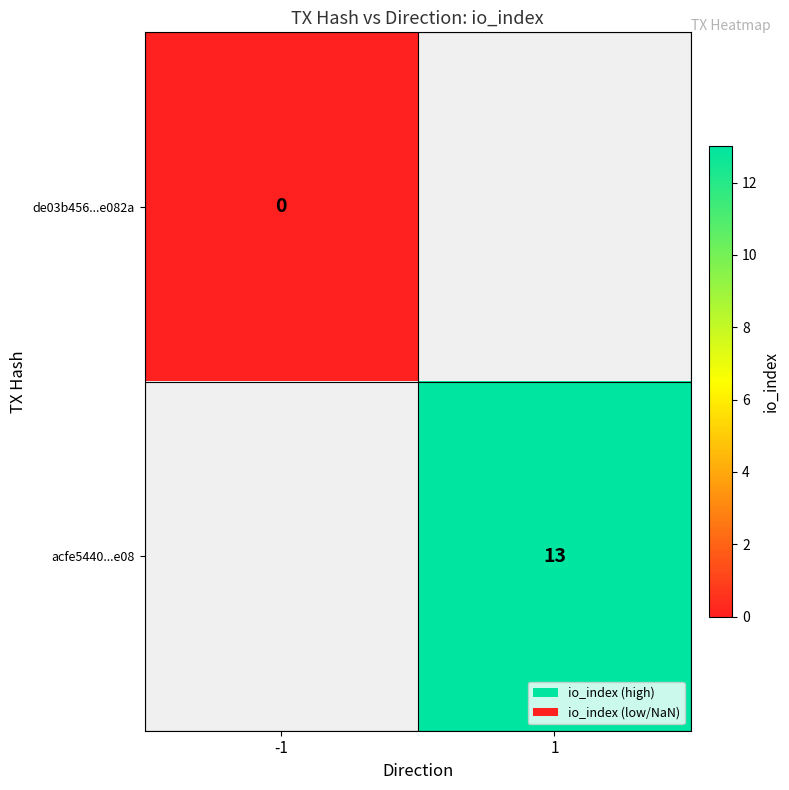

Is the value of de03b456...e082a at -1 greater than the value of acfe5440...e08 at 1?

No